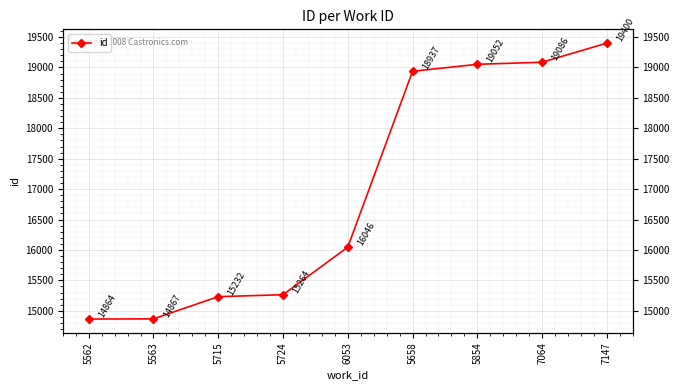

Reading left to right, what are all the values shown in this chart?

5562=14864	5563=14867	5715=15232	5724=15264	6053=16046	5658=18937	5854=19052	7064=19086	7147=19400